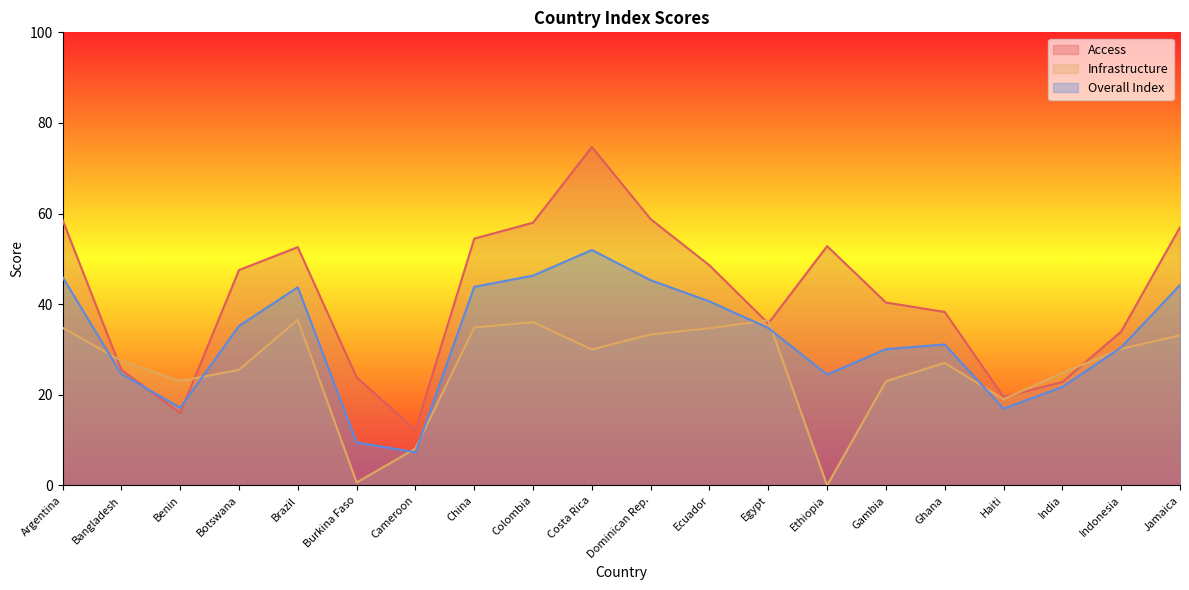

What is the value of the Overall Index point at the 15th from the left?

30.1